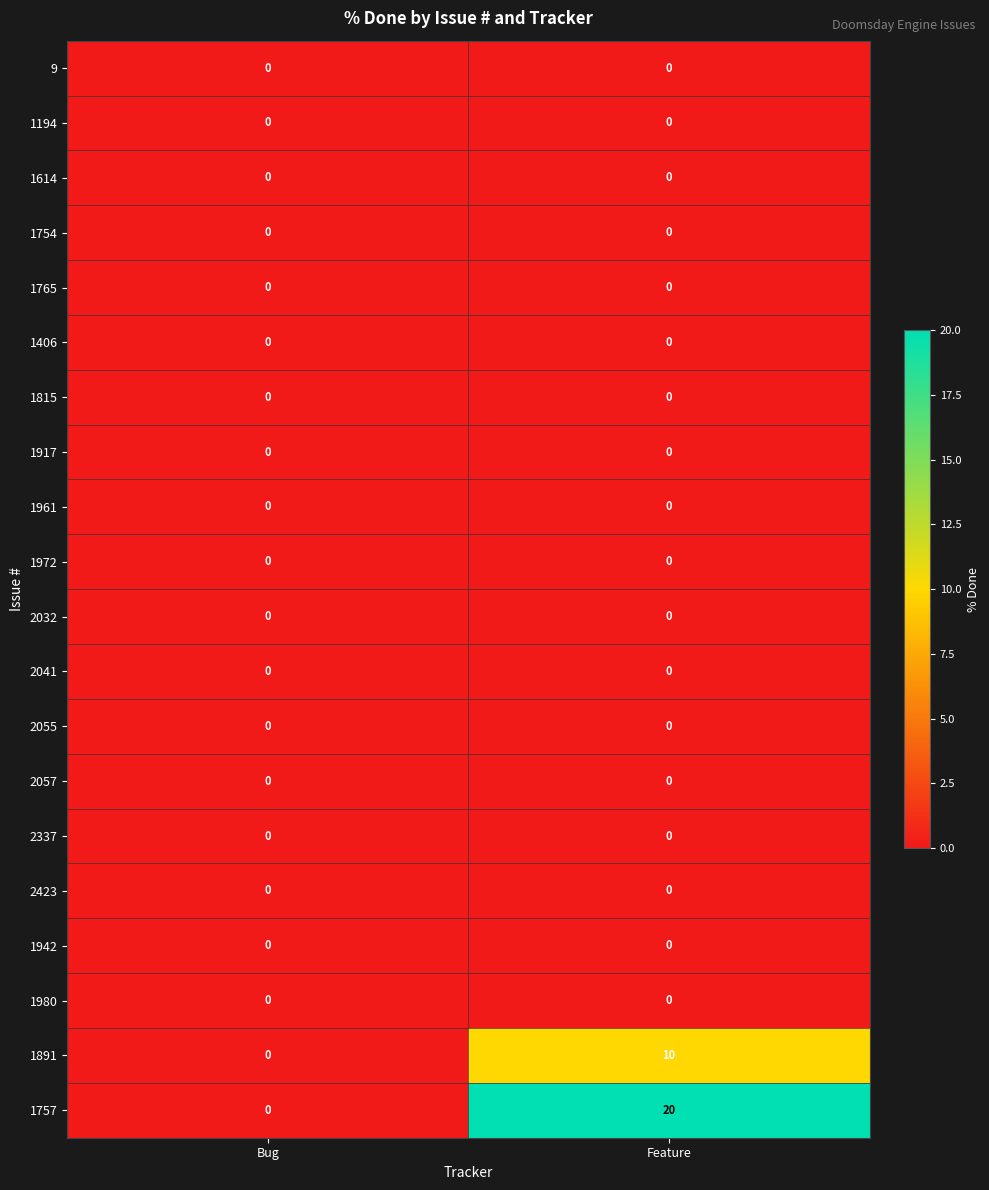

Between Bug and Feature, which series saw the biggest shift?

1757